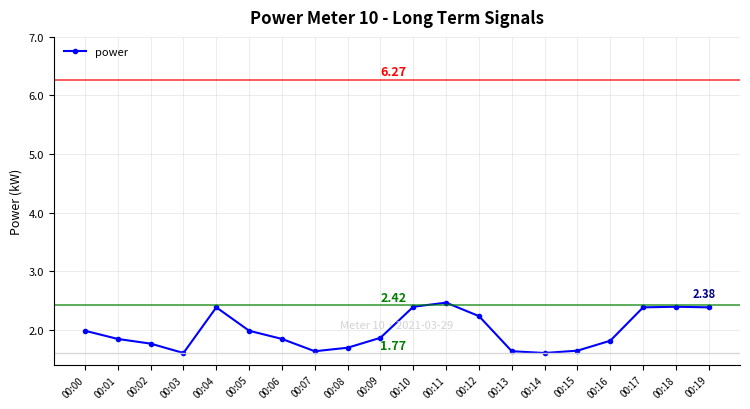

What is the difference between the maximum and second lowest values?

0.9